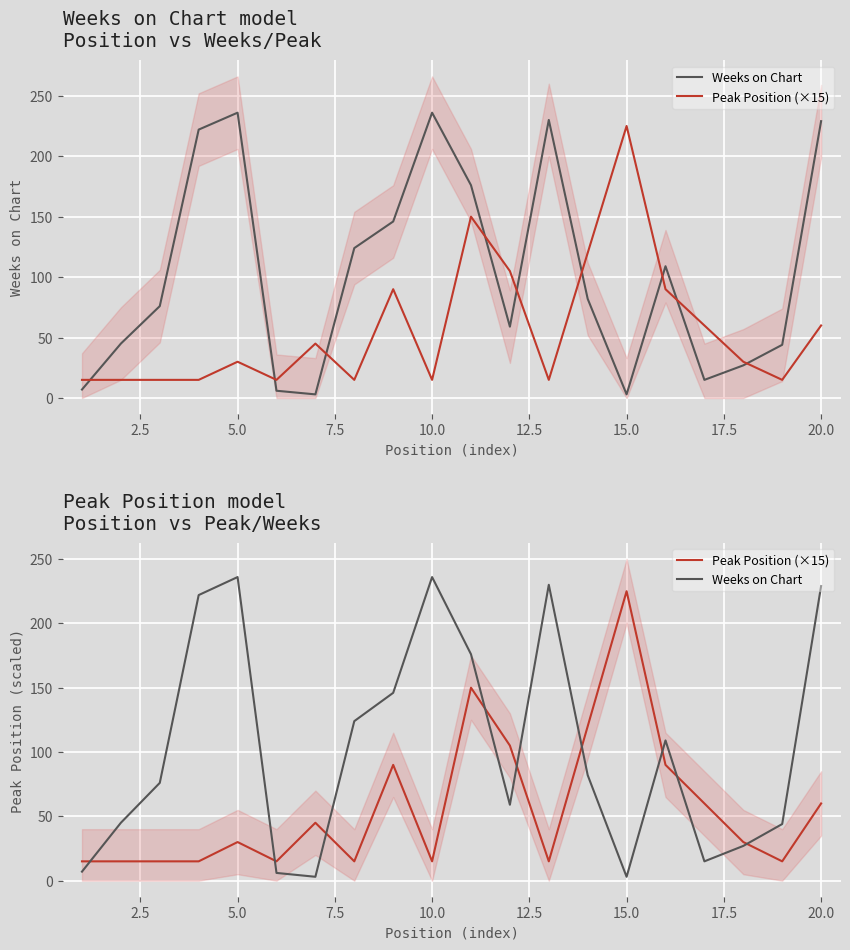

How many intersections are there between Peak Position (×15) and Weeks on Chart?

9